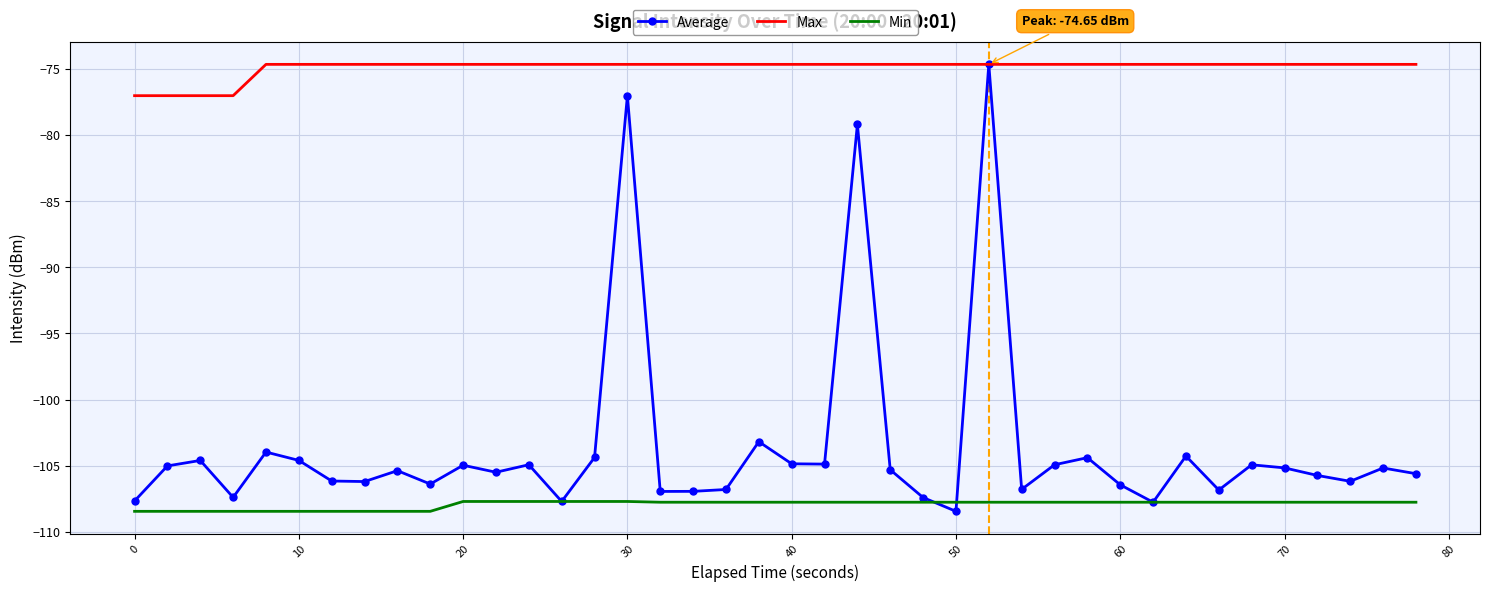

True or false: Min and Max cross at least once.

False